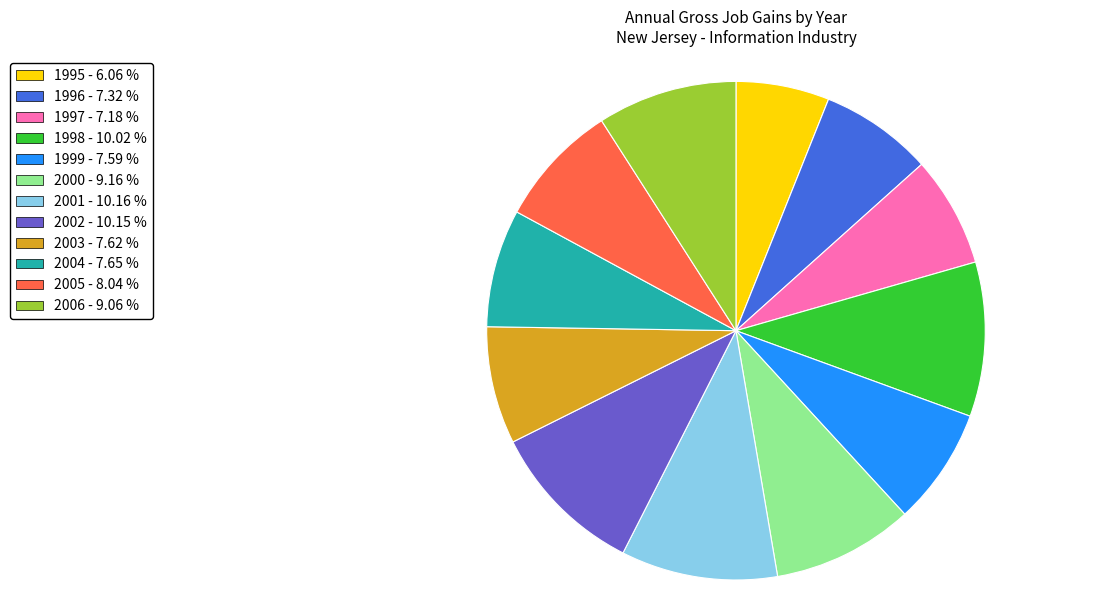

Which has a higher value, 2000 or 1998?

1998